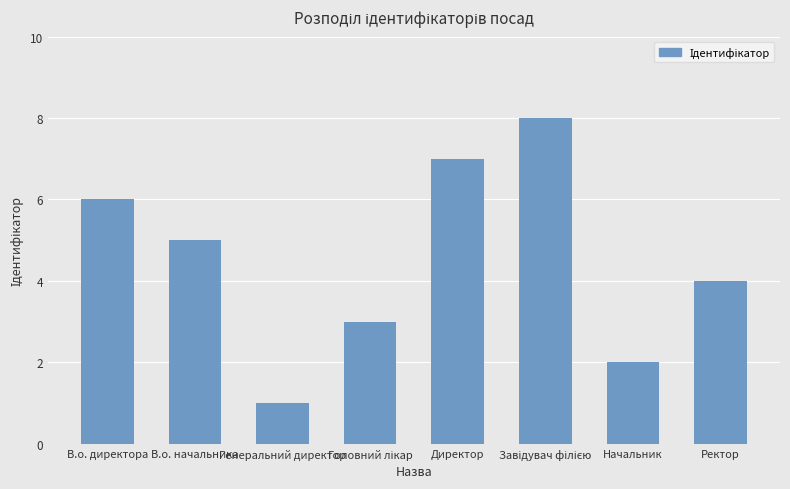

The value at Директор is 2. True or false?

False